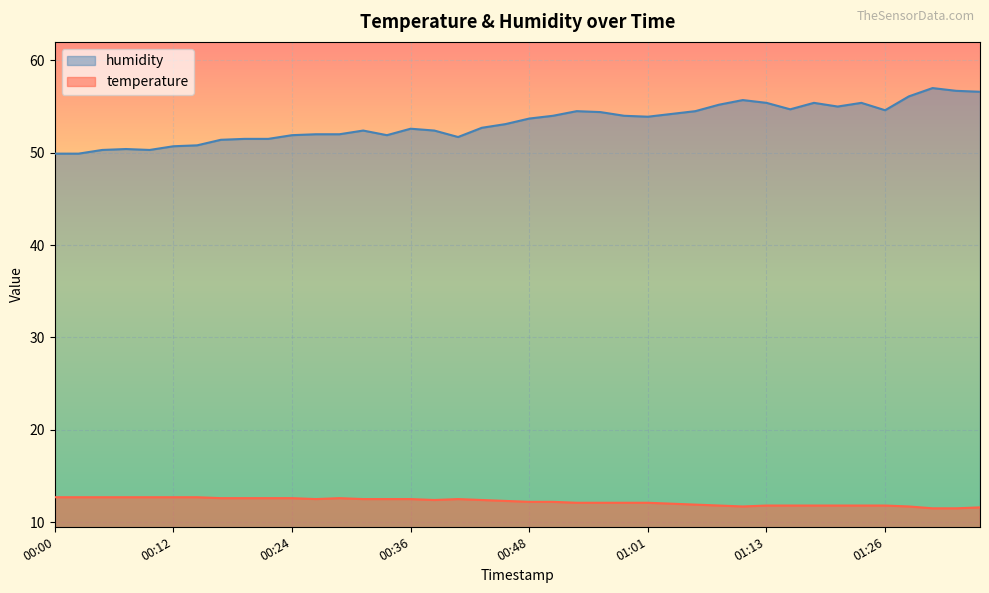

How many lines are shown in the chart?

2